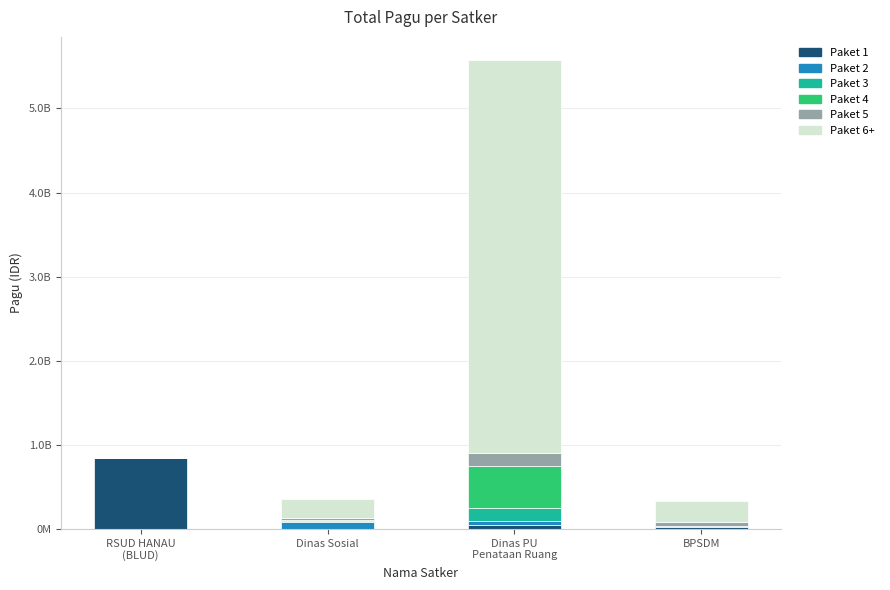

At which category is the sum across all series the highest?

Dinas PU
Penataan Ruang